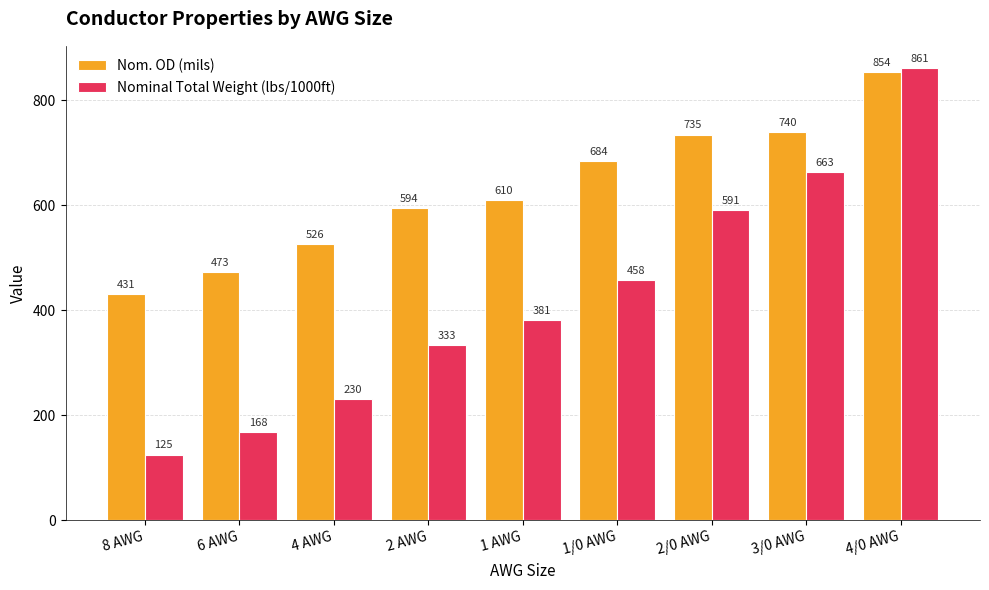

How many distinct data groups are displayed?

2